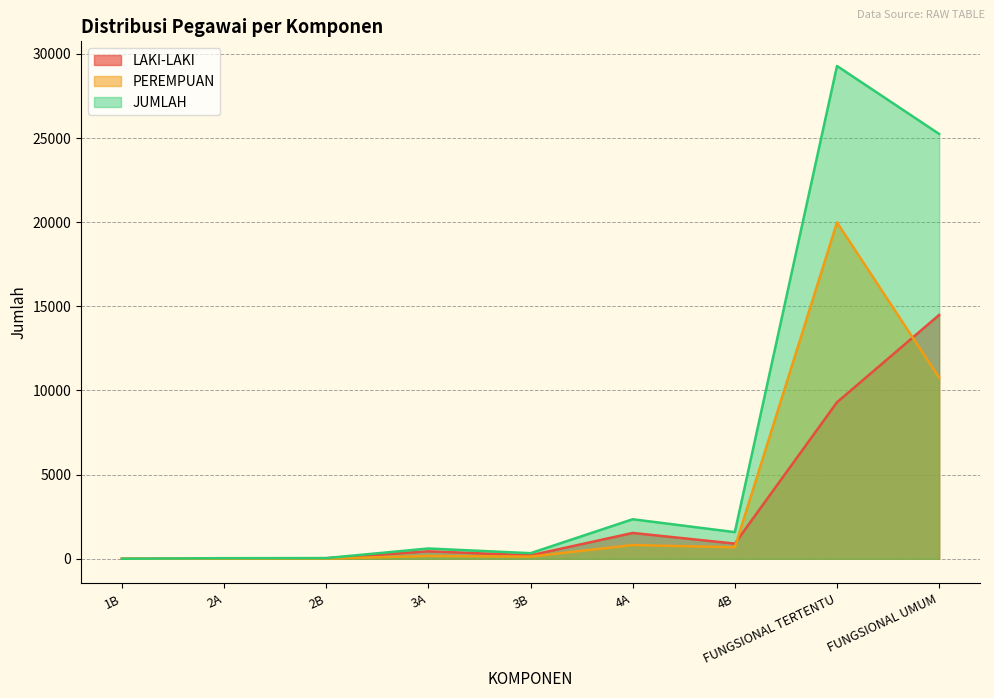

How many values in the JUMLAH series exceed 610?

4